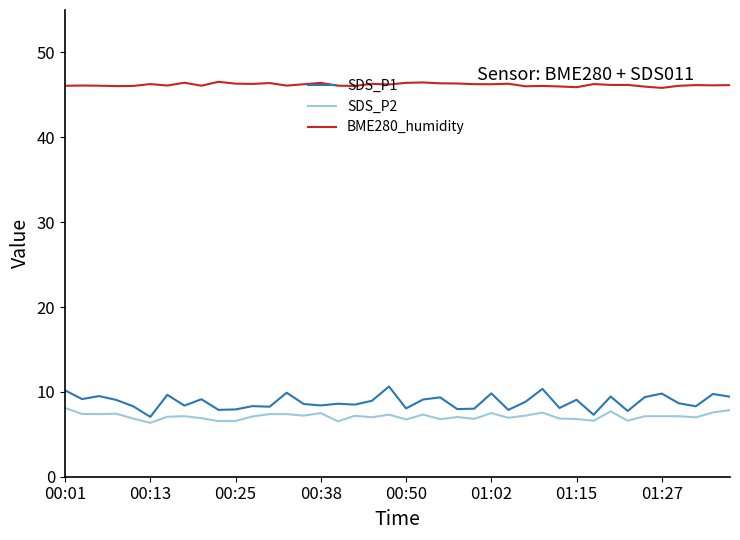

Which series has the largest total across all categories?

BME280_humidity